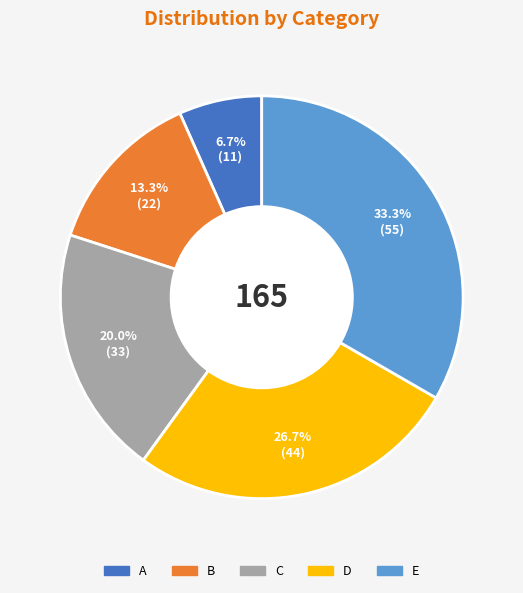

Approximately how many times larger is the value at E compared to A?

5.0